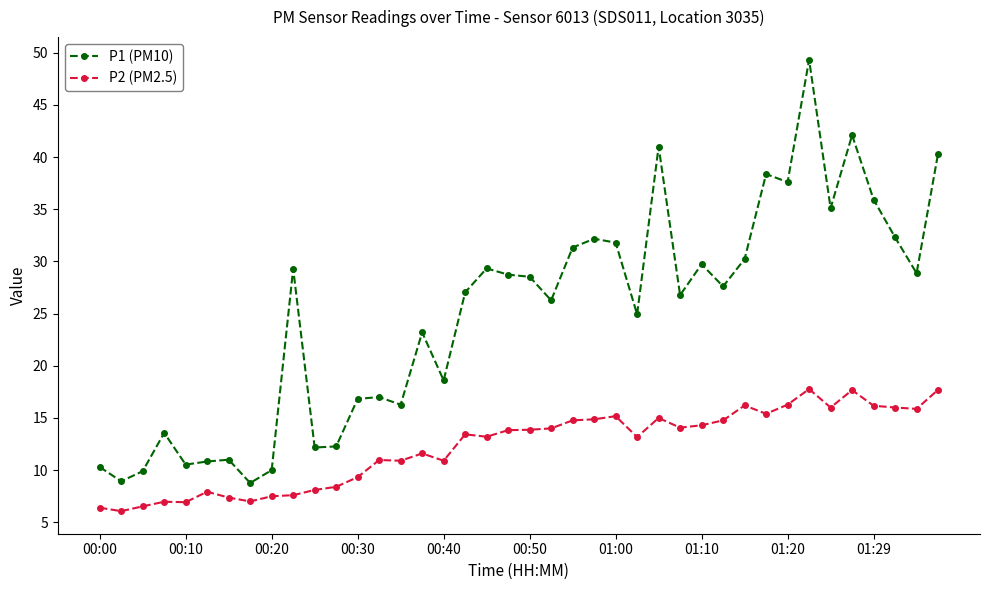

What is the difference between the maximum and minimum values in the P2 (PM2.5) series?

11.7